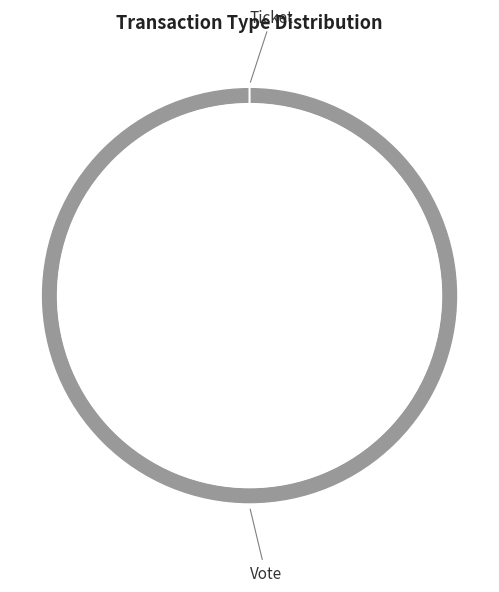

To the nearest percent, what is the combined percentage of Vote and Ticket?

100%